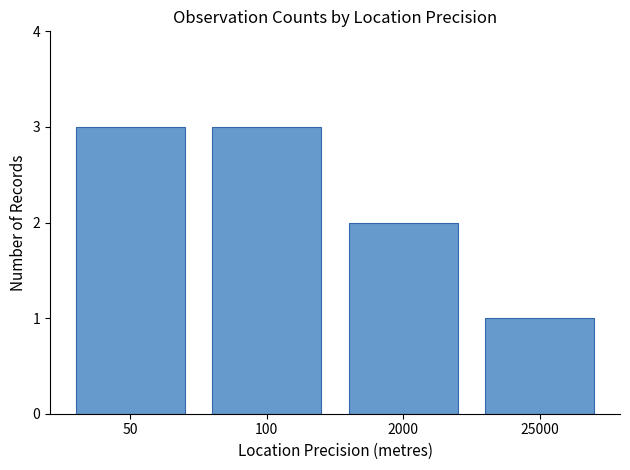

What is the maximum value shown in the chart?

3